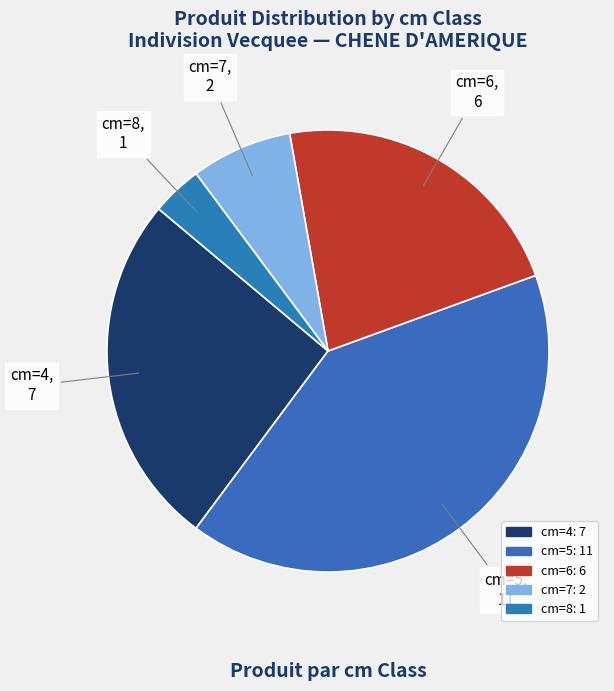

Combined, do cm=8 and cm=5 account for over 50%?

No